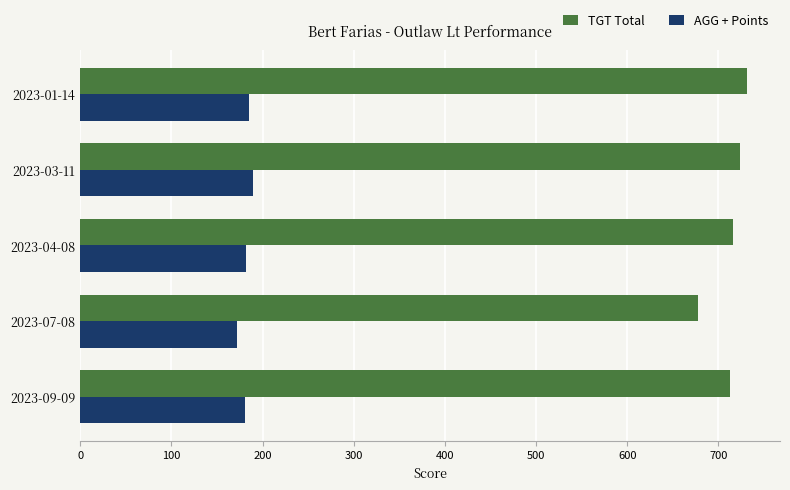

What are all the series names shown in the legend?

TGT Total, AGG + Points